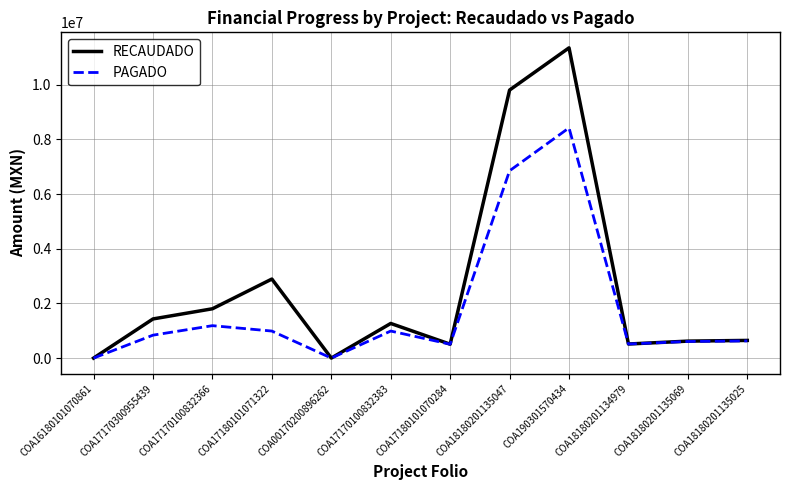

What is the difference between the PAGADO values at COA16180101070861 and COA17170100832366?

1185968.6